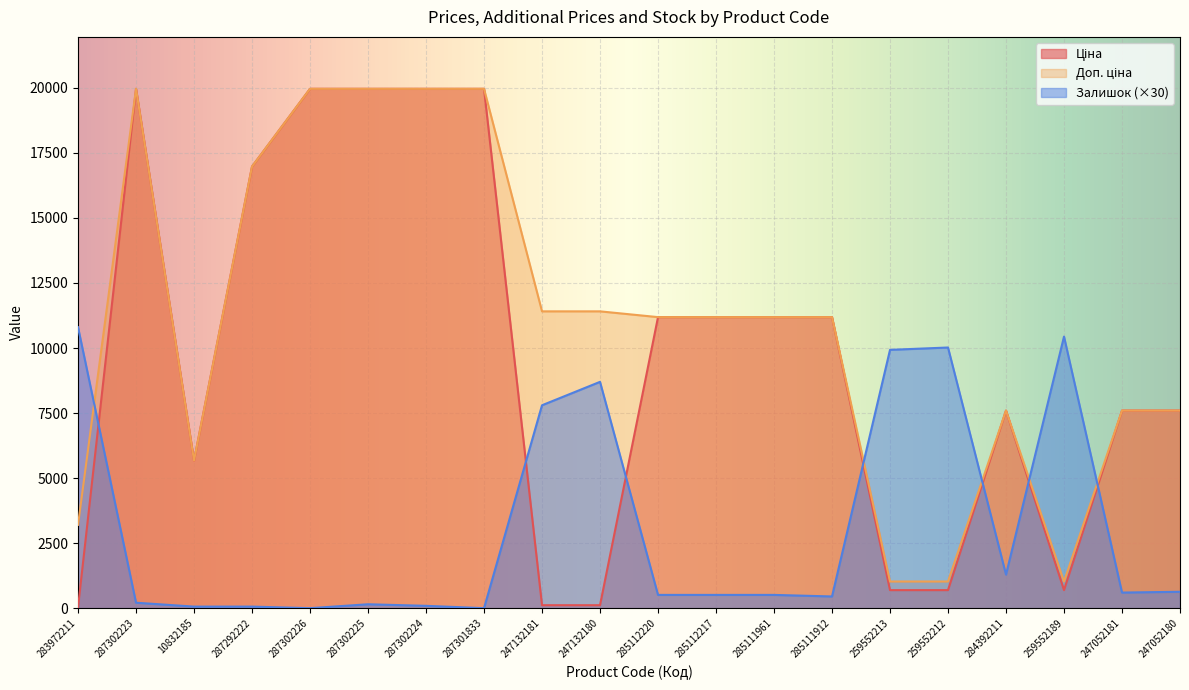

What is the difference between the maximum and minimum values in the Залишок series?

10800.0